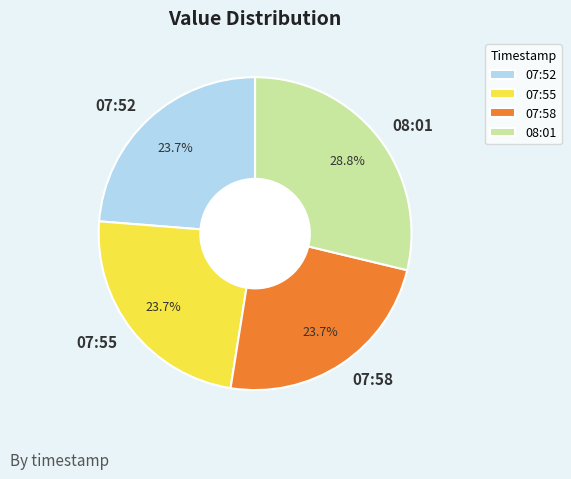

How many slices are in this pie chart?

4